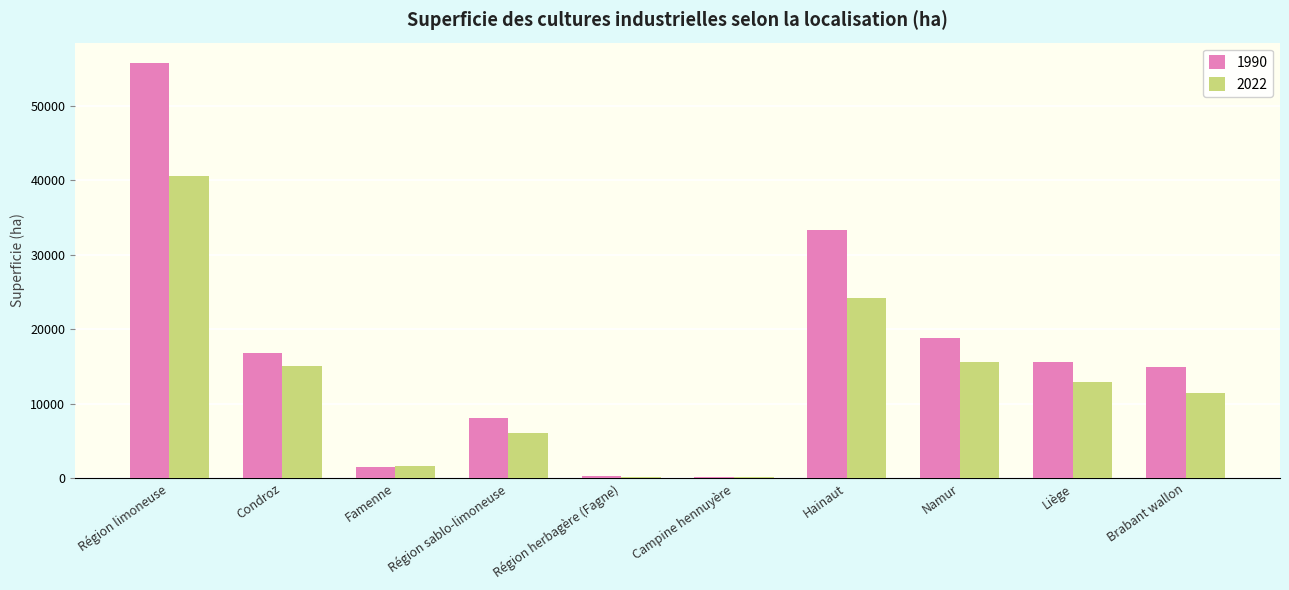

What is the total value across all series at Campine hennuyère?

167